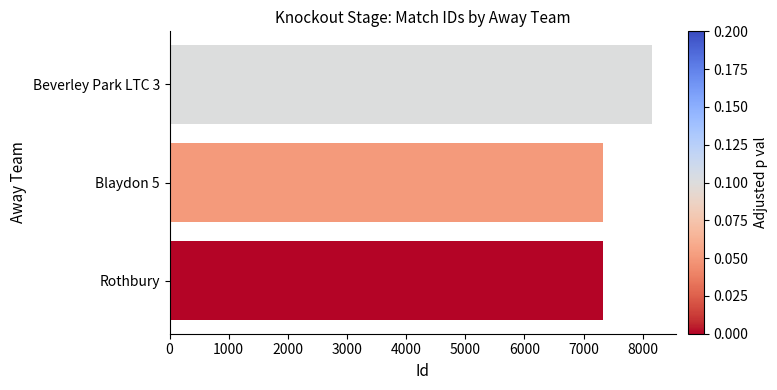

What is the maximum value shown in the chart?

8159